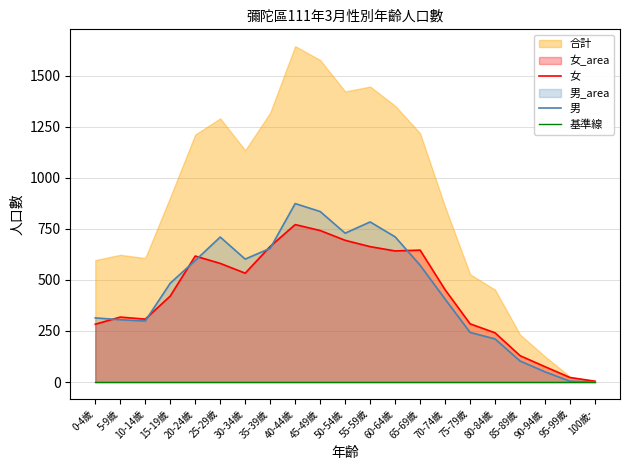

Does the chart have visible grid lines?

Yes